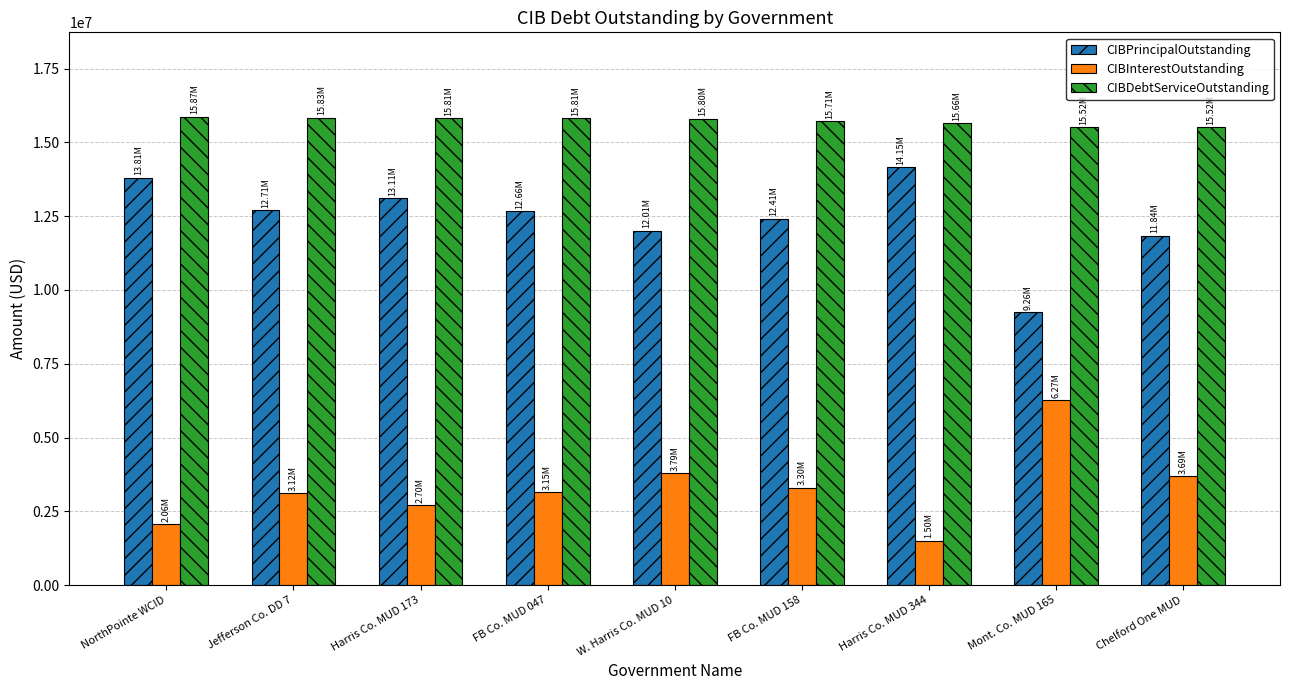

What is the total value across all series at W. Harris Co. MUD 10?

31607794.7